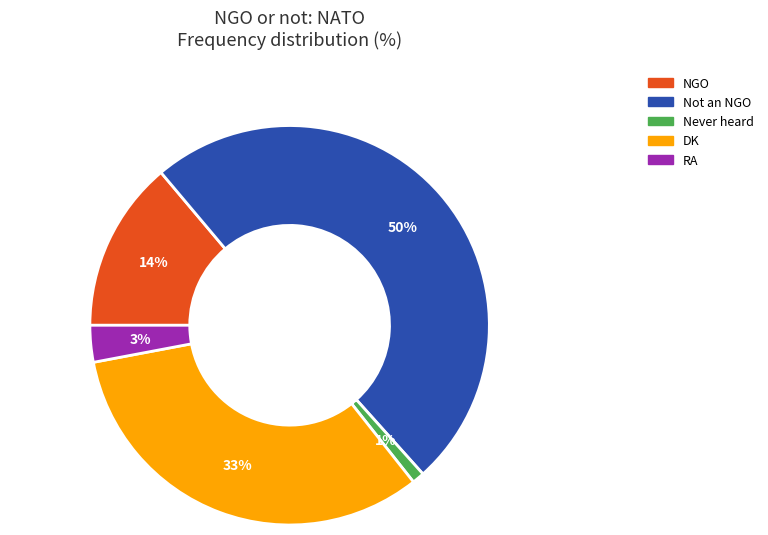

Combined, do NGO and Never heard account for over 50%?

No